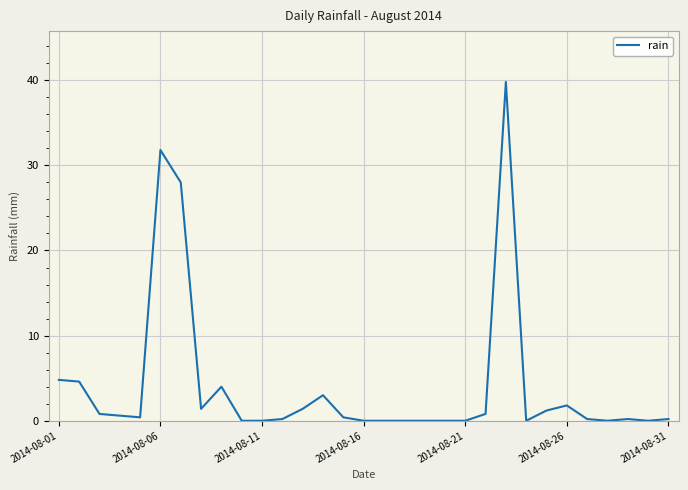

What is the maximum value shown in the chart?

39.8